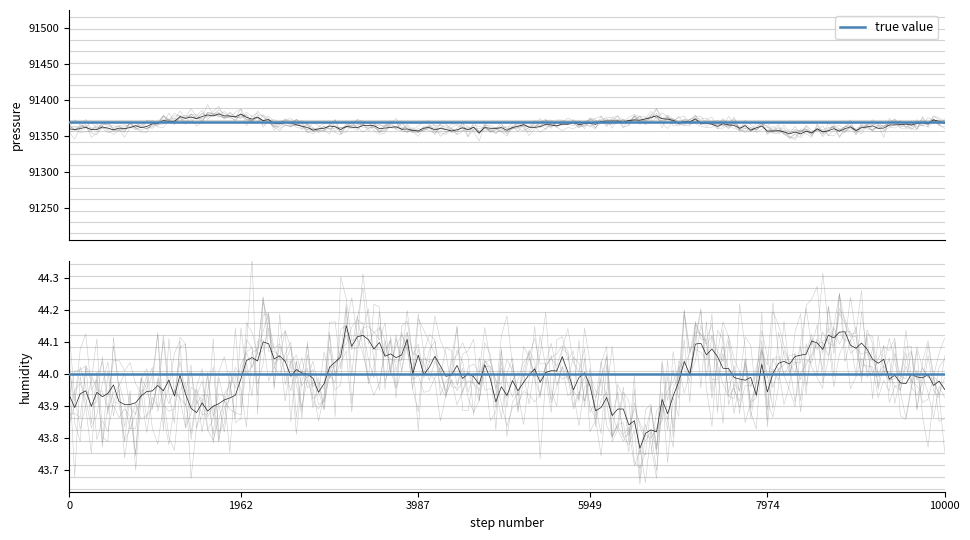

True or false: temperature and humidity intersect in this chart.

False